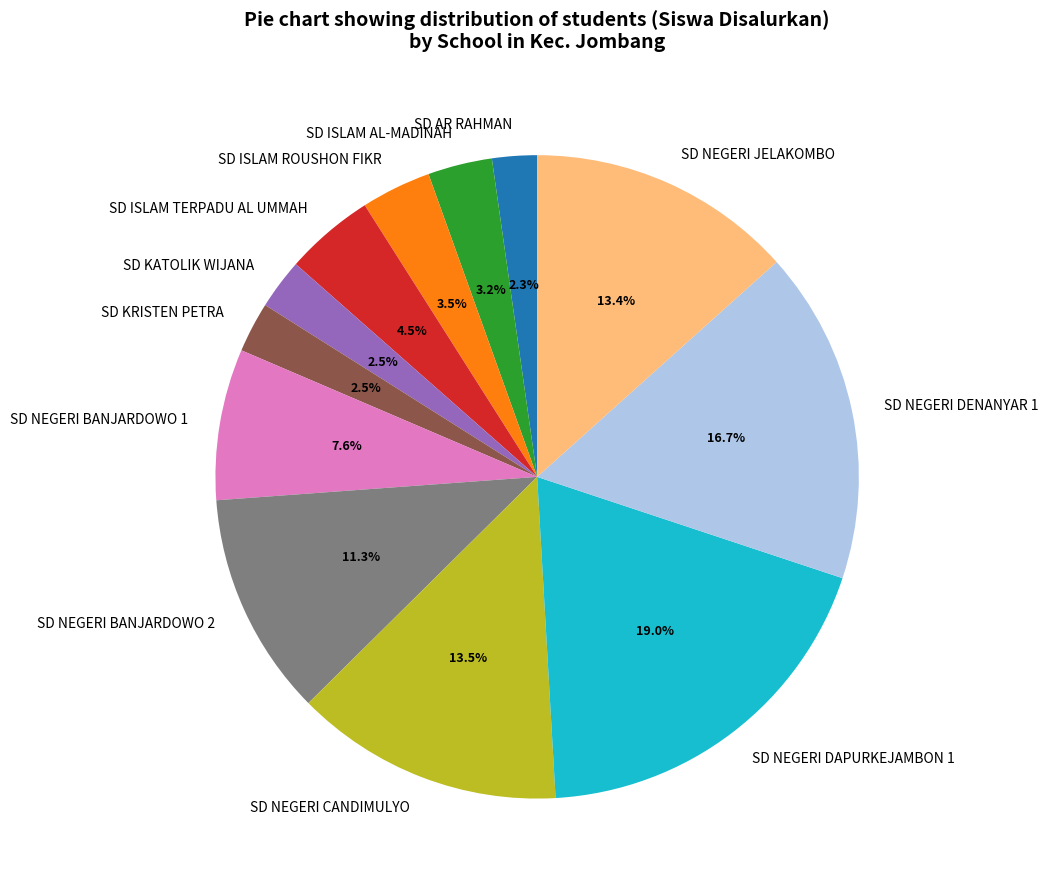

Does any single category account for the majority?

No